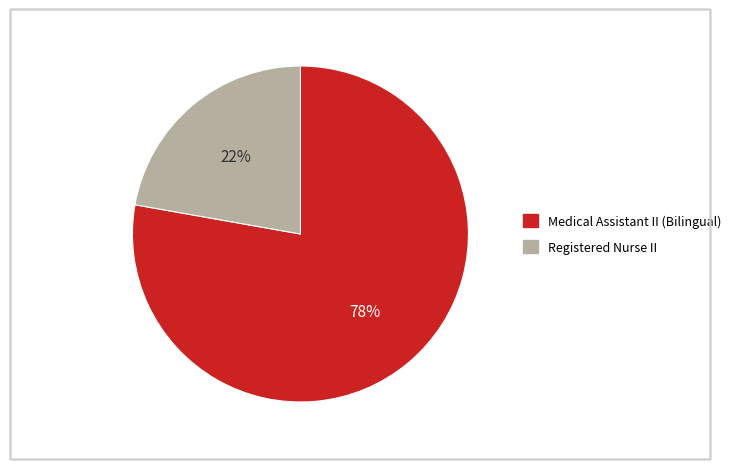

Which category has the biggest portion of the pie?

Medical Assistant II (Bilingual)